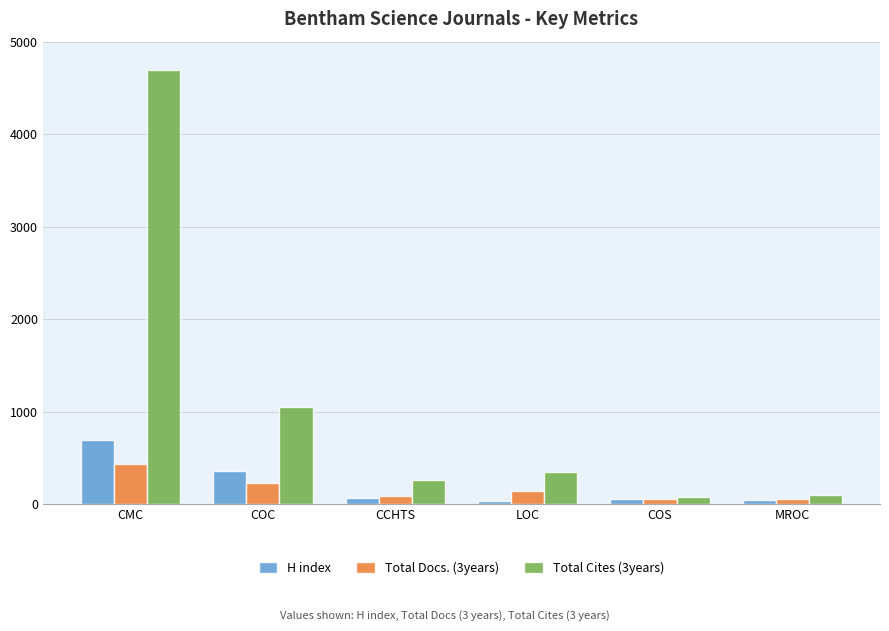

At which category is the sum across all series the highest?

CMC